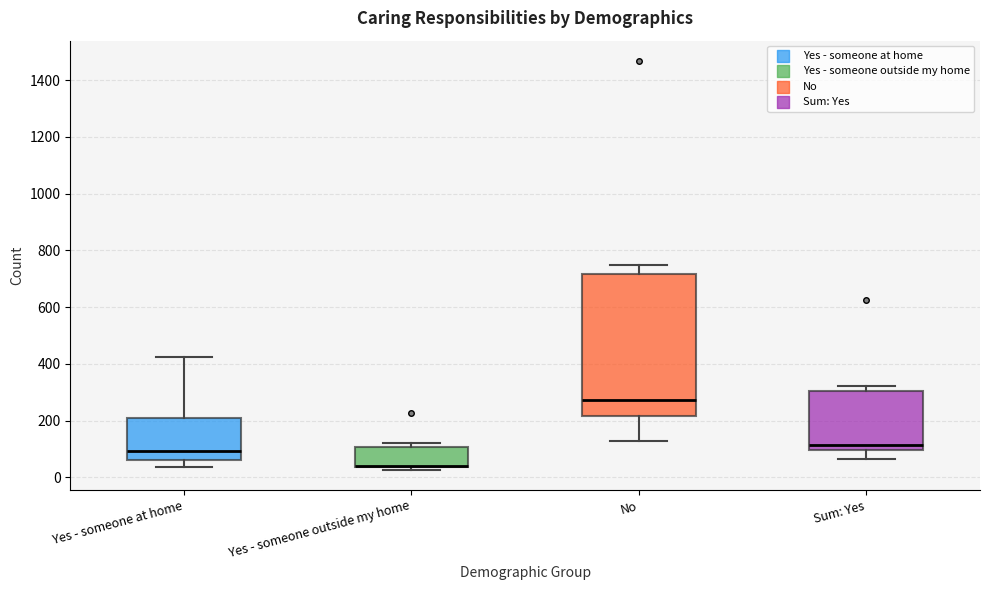

Reading left to right, read every box against the y-axis: the position of its median line, the range the box covers, and the ends of its whiskers. The values are not printed on the chart, so give them approximately, as read against the axis.

Yes - someone at home: median 100, box 60 to 200, whiskers 40 to 420
Yes - someone outside my home: median 40 (drawn on the box's lower edge), box 40 to 100, whiskers 20 to 120
No: median 280, box 220 to 720, whiskers 120 to 760
Sum: Yes: median 120, box 100 to 300, whiskers 60 to 320